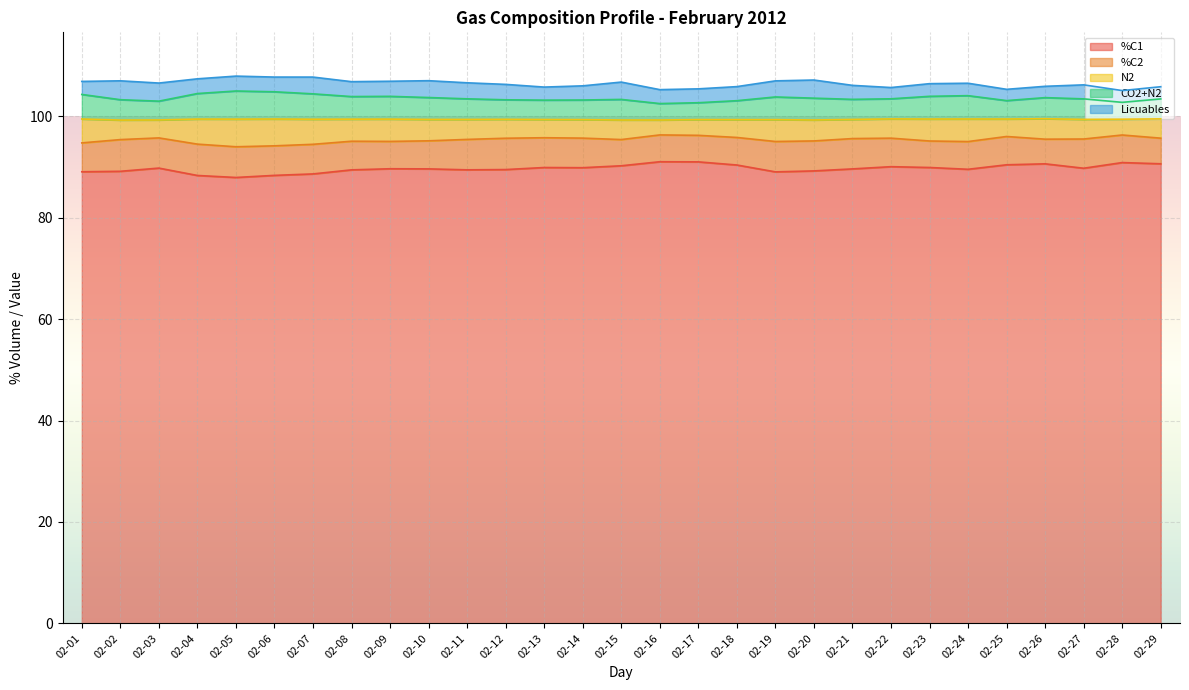

What is the total value across all series at 02-24?

106.5